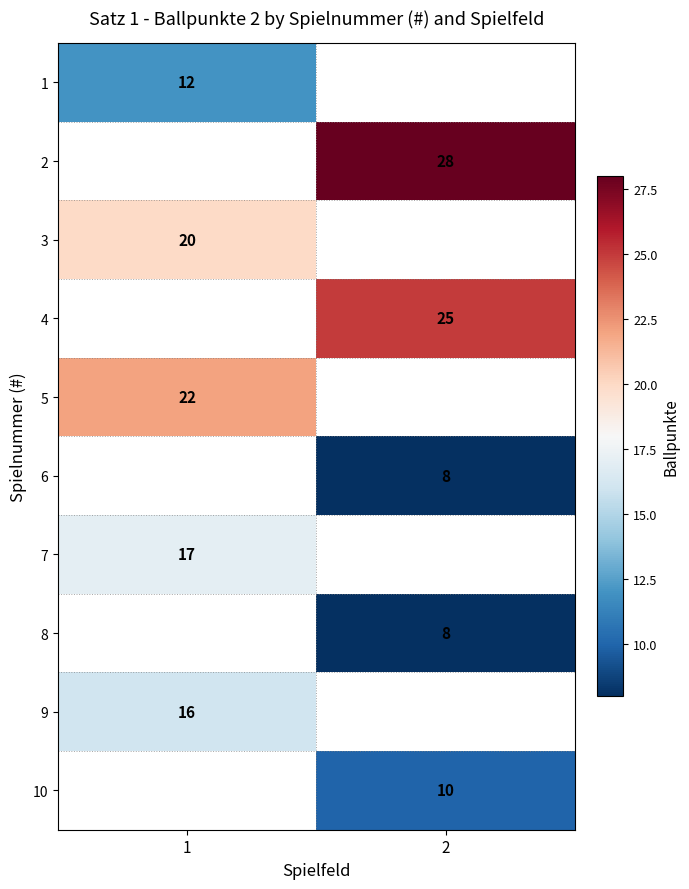

True or false: 10 has a value of 16.0 at 2.

False